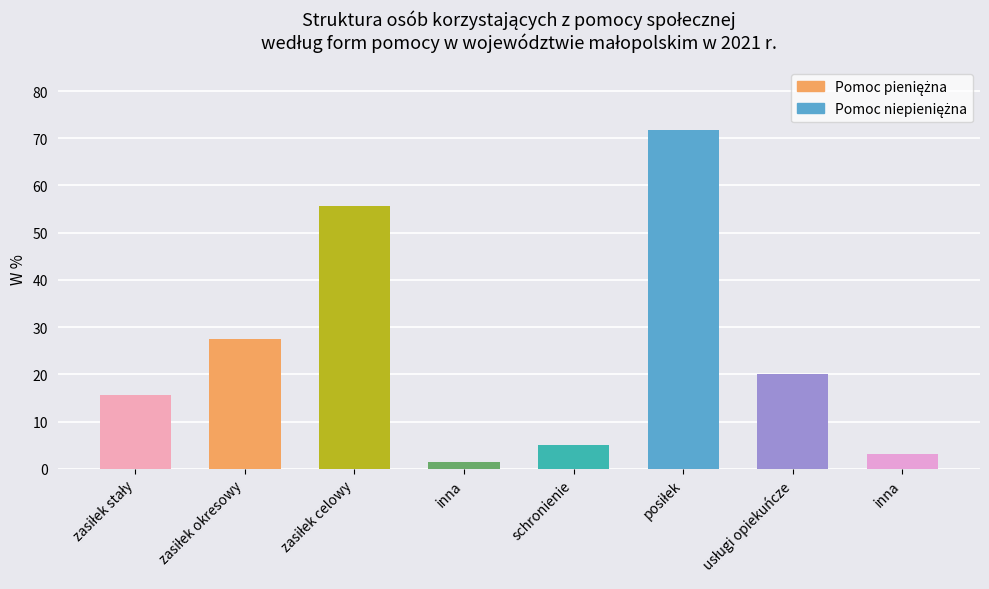

List the series in order of their peak value, lowest first.

Pomoc pieniężna, Pomoc niepieniężna